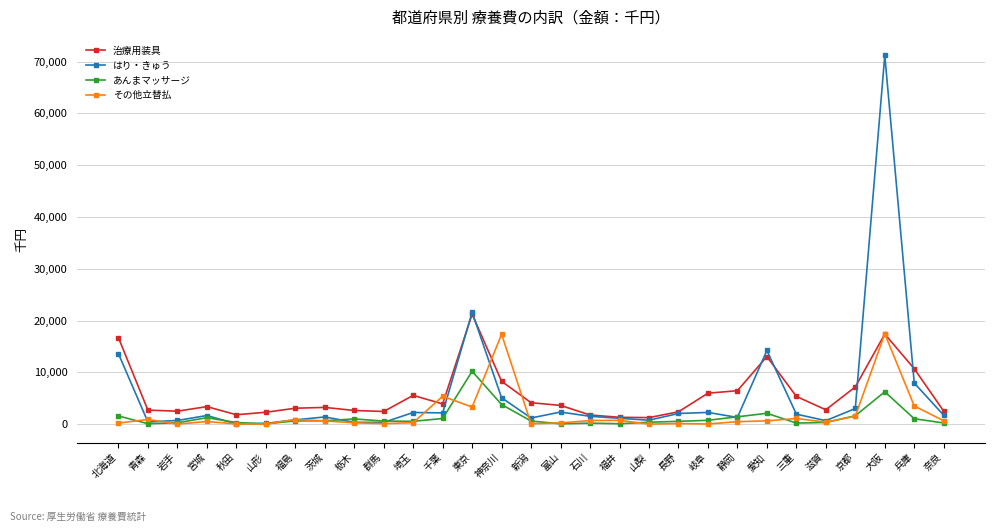

Count the number of data series in this chart.

4